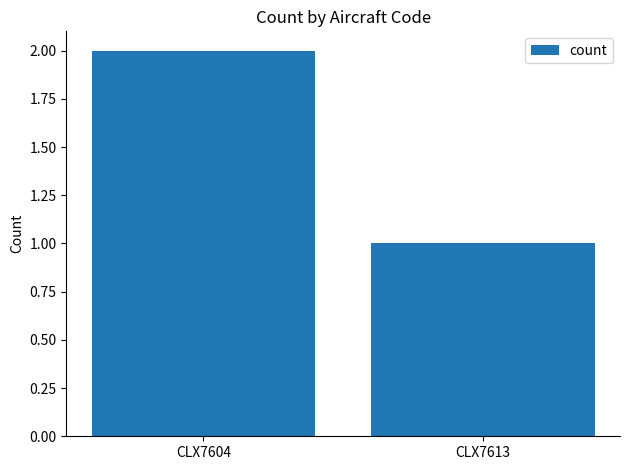

Are the bars grouped side by side (vs. stacked)?

No